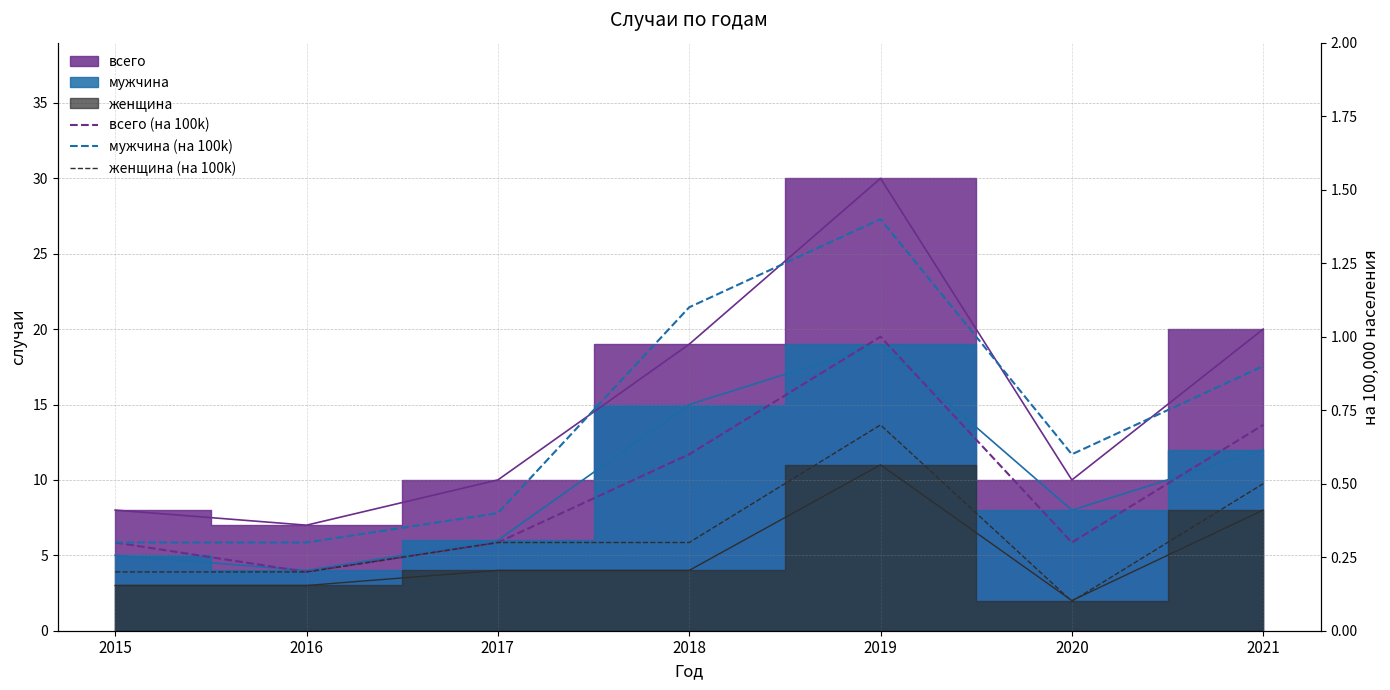

What is the spread (max minus min) of values at 2017?

0.1